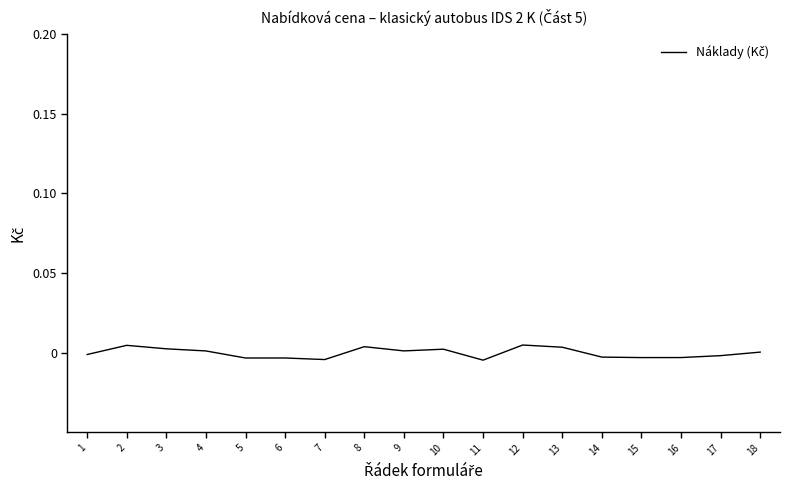

True or false: the data has more than 0 interior local peaks.

True